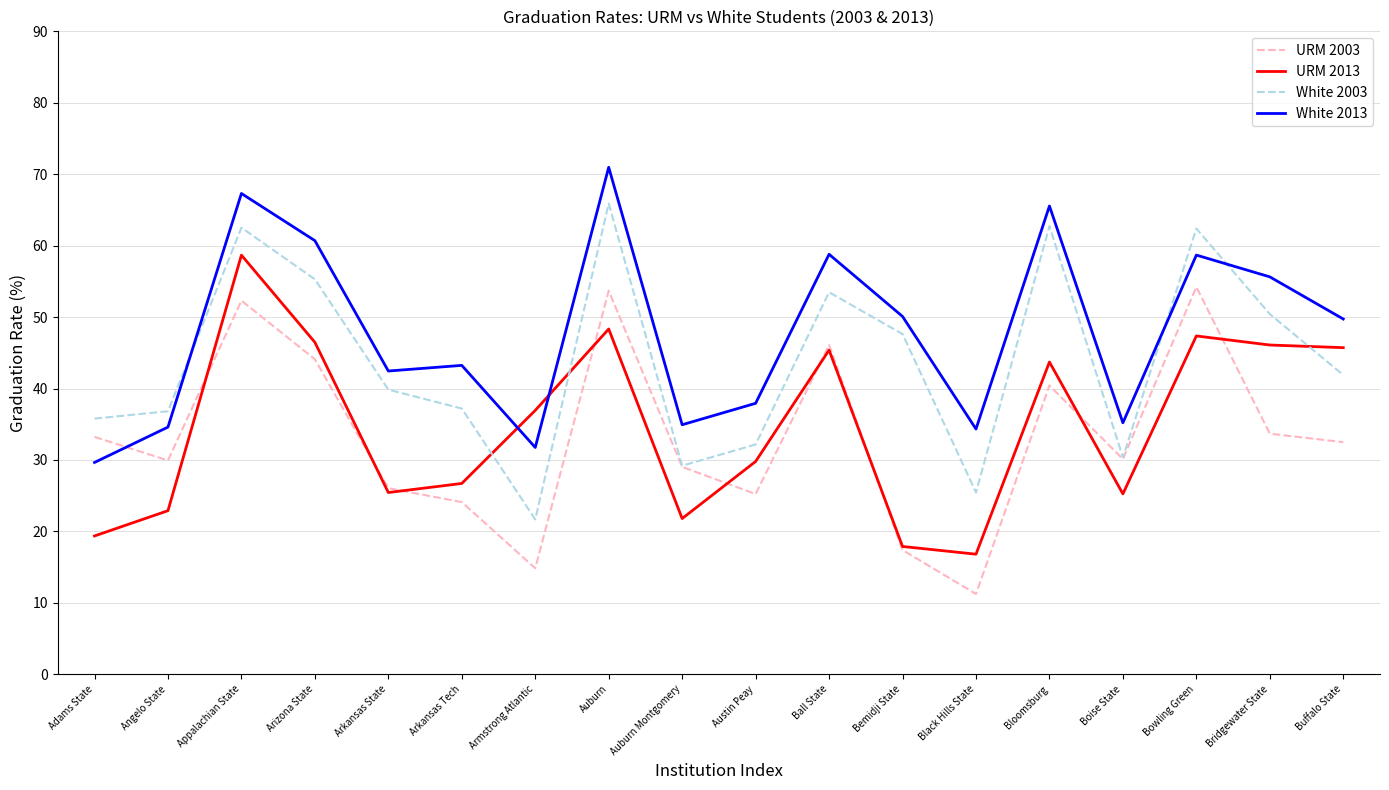

What is the difference between the second highest and second lowest values in the White 2003 series?

37.3